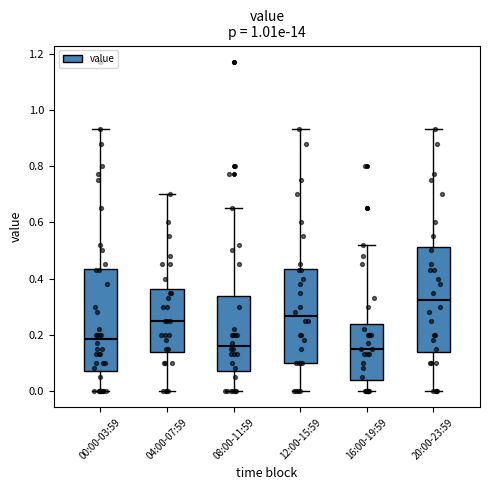

Reading left to right, transcribe this box plot: for each box, give where its median line is, the range the box spans, and where its two whiskers end, as read against the y-axis. The values are not printed on the chart, so give them approximately, as read against the axis.

00:00-03:59: median 0.18, box 0.08 to 0.44, whiskers 0.00 to 0.94
04:00-07:59: median 0.26, box 0.14 to 0.36, whiskers 0.00 to 0.70
08:00-11:59: median 0.16, box 0.08 to 0.34, whiskers 0.00 to 0.66
12:00-15:59: median 0.26, box 0.10 to 0.44, whiskers 0.00 to 0.94
16:00-19:59: median 0.16, box 0.04 to 0.24, whiskers 0.00 to 0.52
20:00-23:59: median 0.32, box 0.14 to 0.52, whiskers 0.00 to 0.94